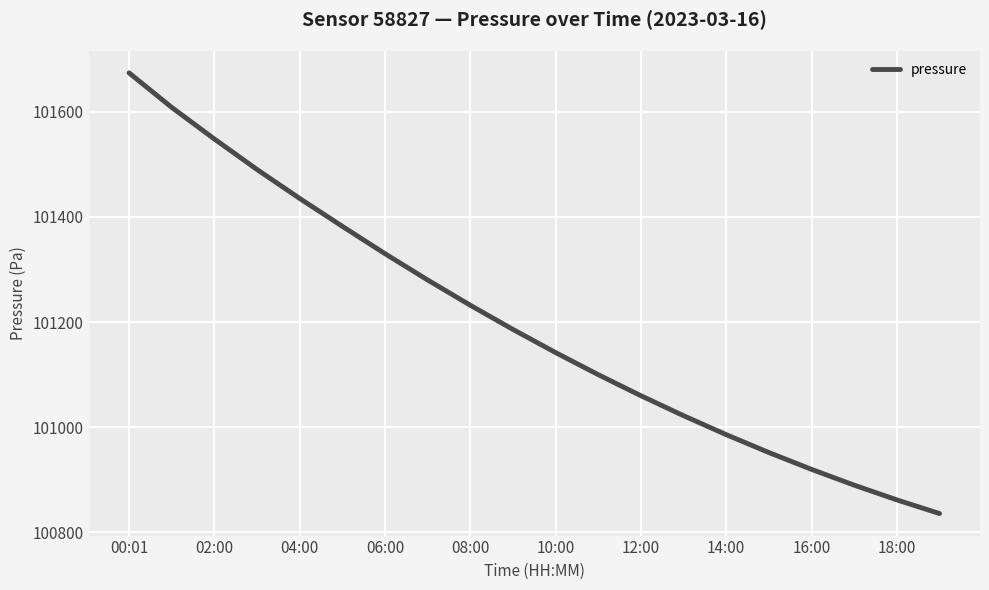

Does the chart display data point markers on the line(s)?

No